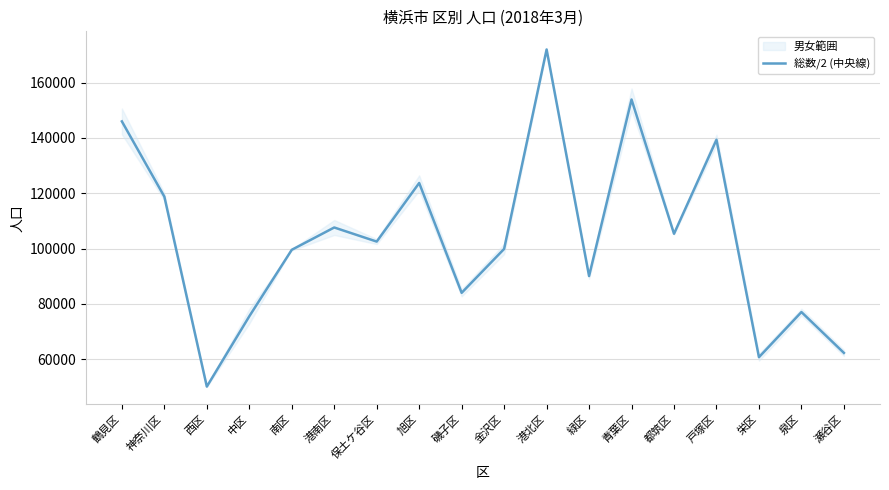

What position from the left is 旭区?

8